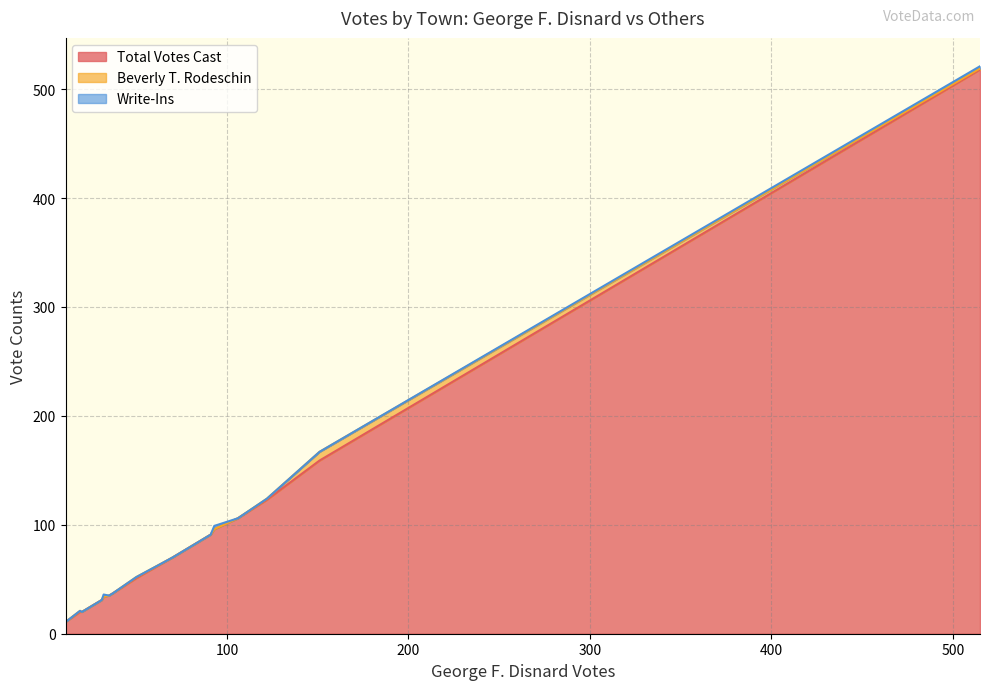

What are all the series names shown in the legend?

Total Votes Cast, Beverly T. Rodeschin, Write-Ins